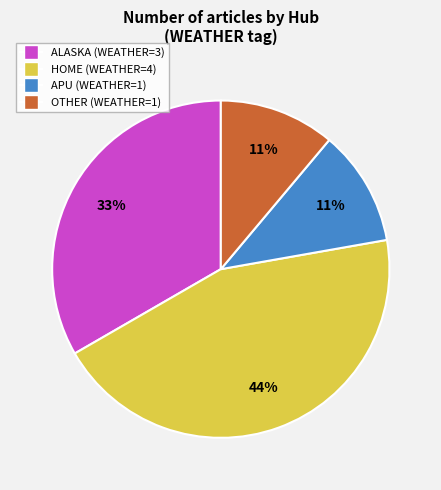

What percentage is the HOME slice, to the nearest percent?

44%